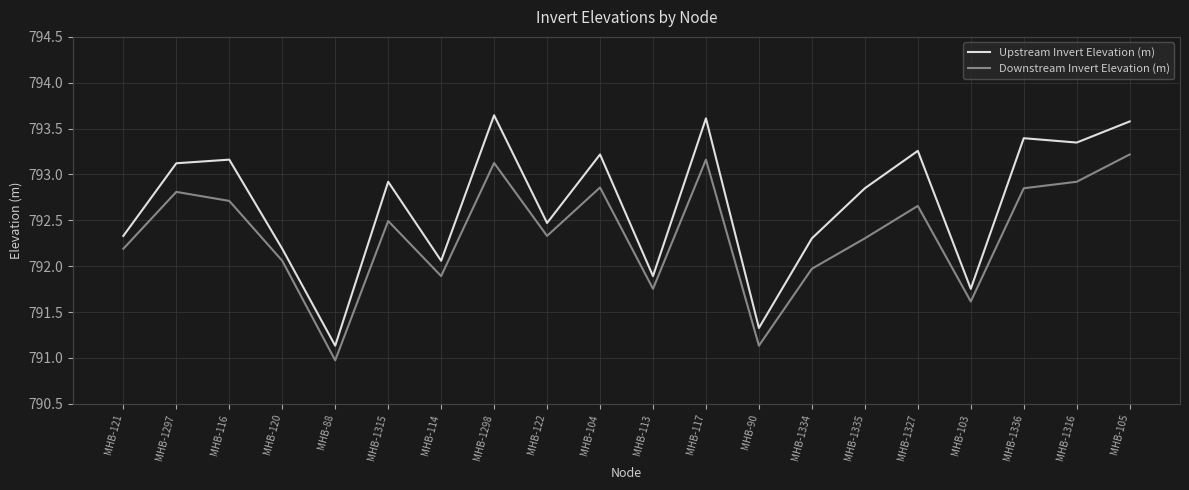

Is it true that Upstream Invert Elevation (m) equals 792.5 at MHB-122?

True